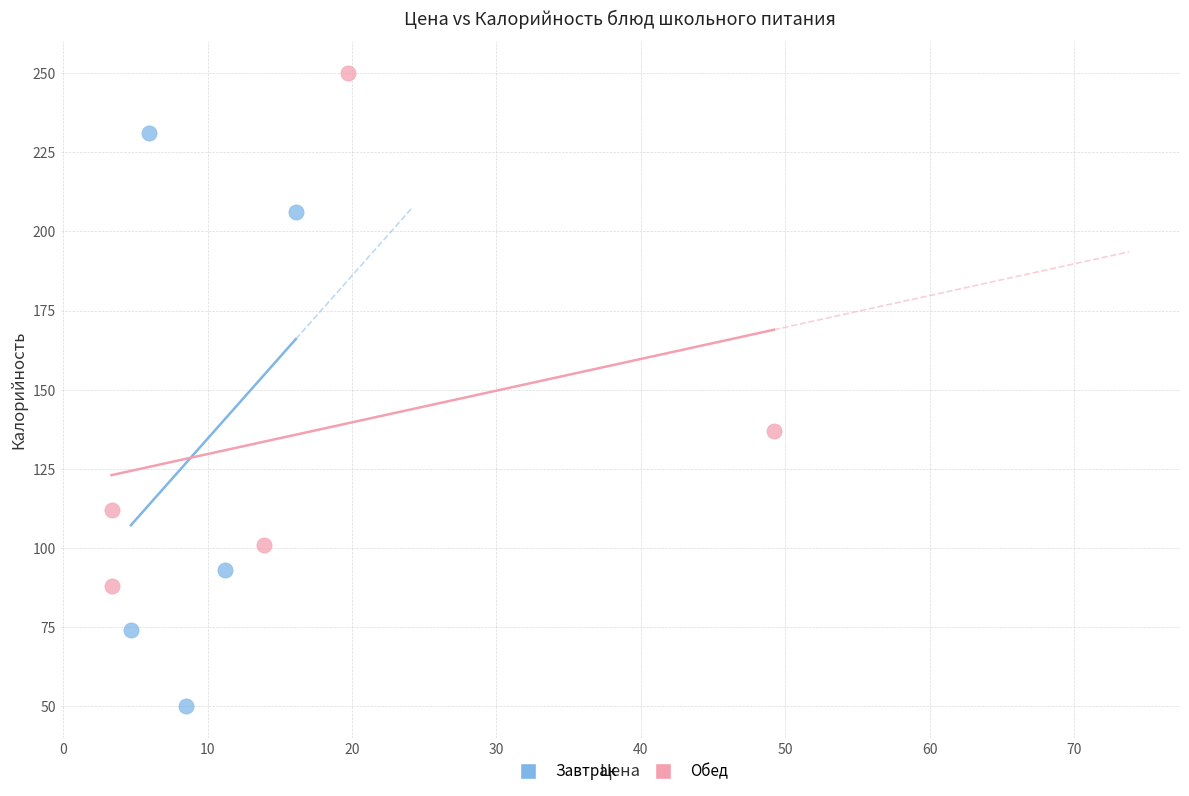

Which series contains the lowest Y value?

Завтрак